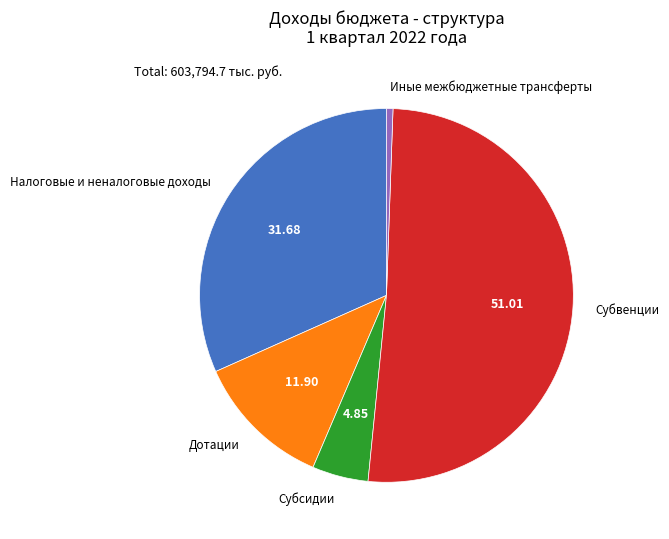

Is there a majority slice in this chart?

Yes